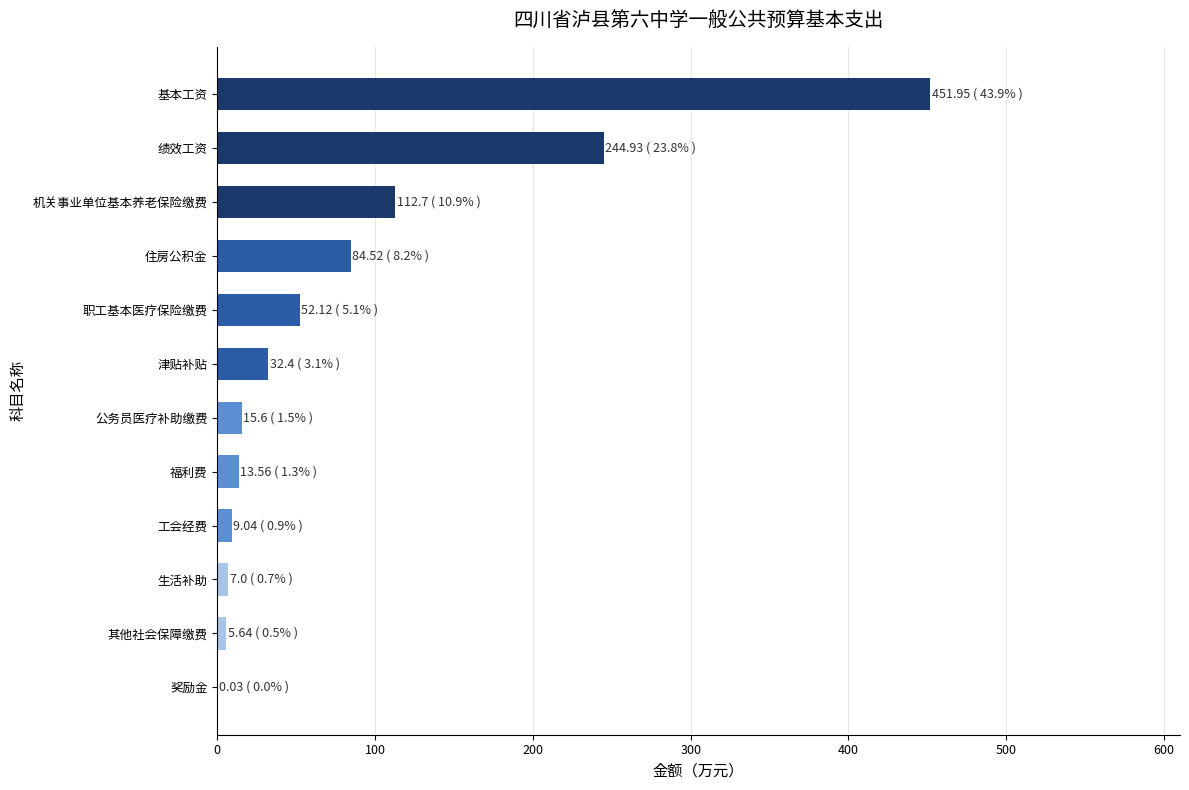

Read the value at 福利费.

13.6